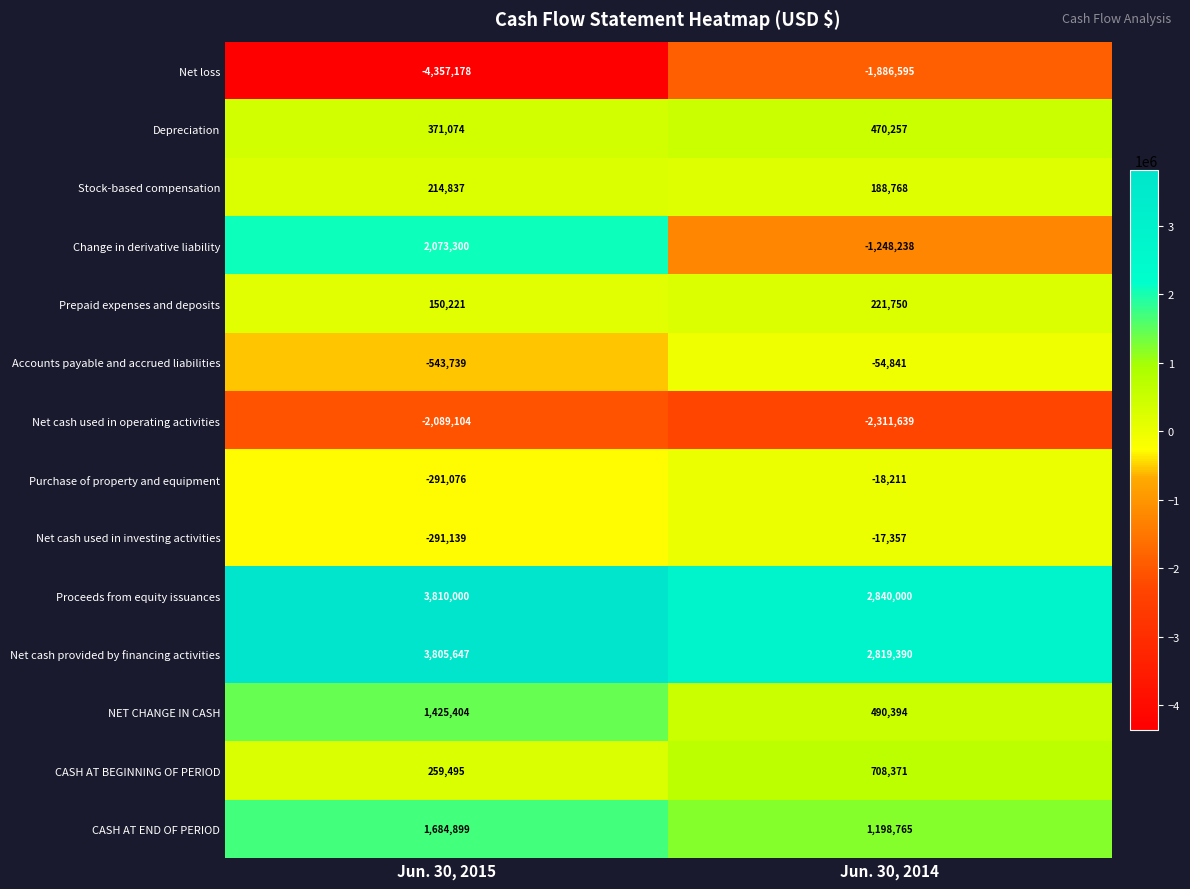

Which category has the highest value in the CASH AT BEGINNING OF PERIOD series?

Jun. 30, 2014